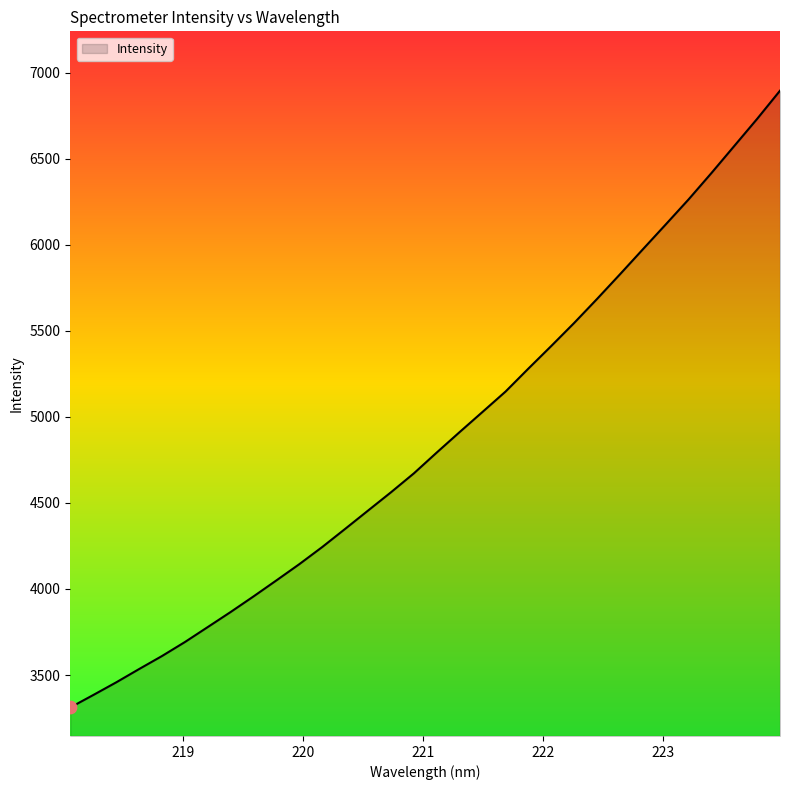

What is the minimum value shown in the chart?

3311.5